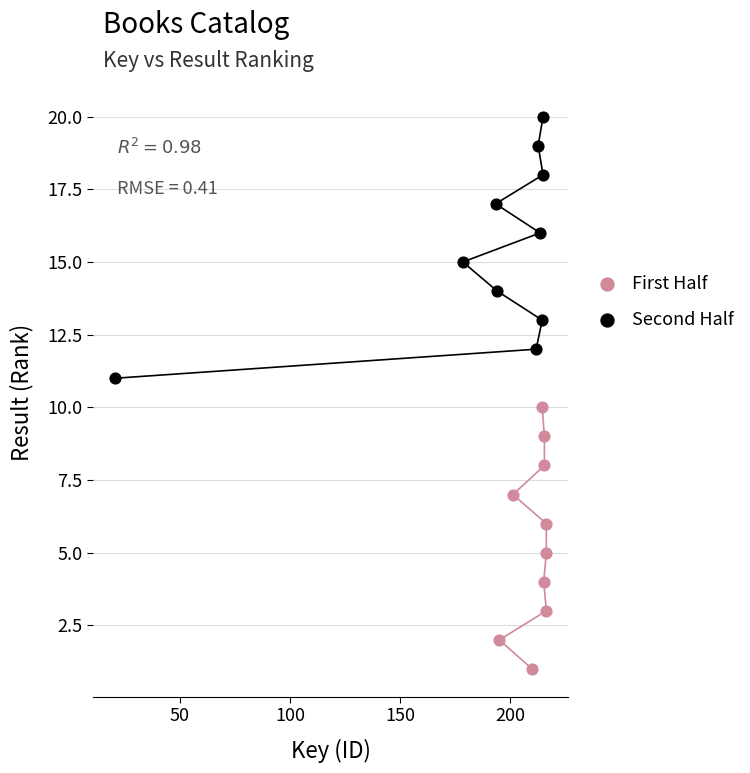

Which series contains the lowest Y value?

First Half